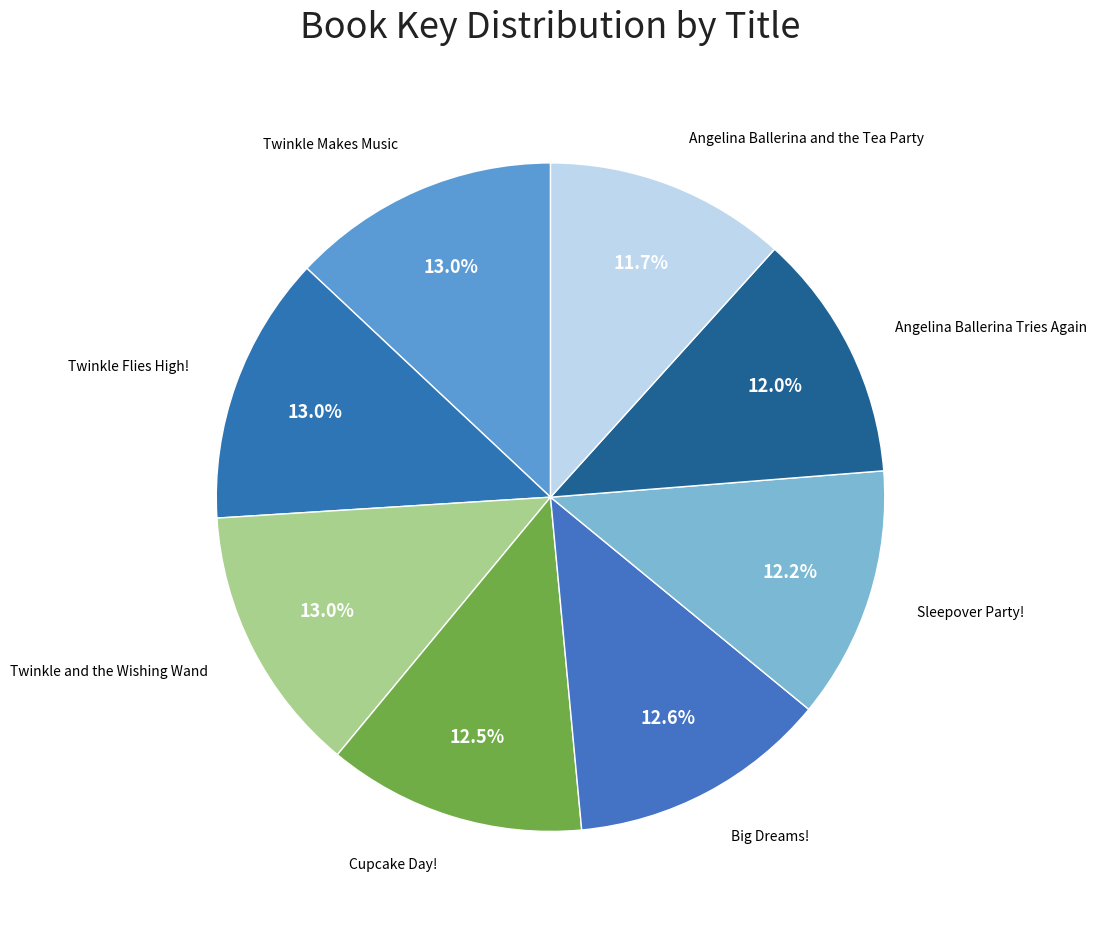

What is the ratio of the value at Angelina Ballerina Tries Again to the value at Twinkle Flies High!?

0.9